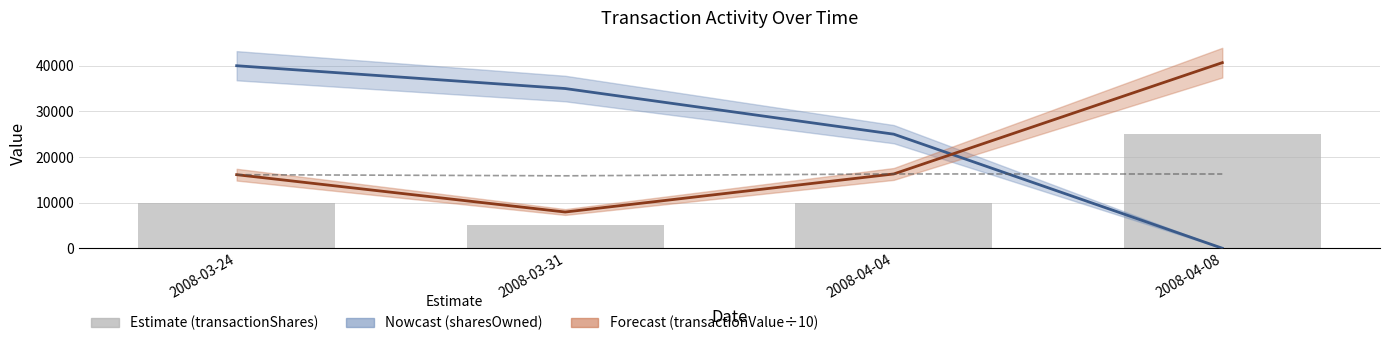

The transactionShares series shows 38925.0 at 2008-04-08. True or false?

False